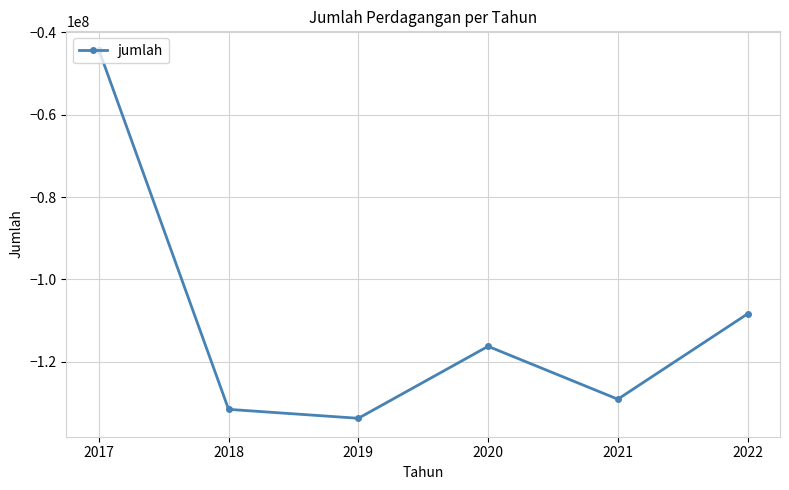

What is the sum of the values at 2019 and 2022?

-242081592.2